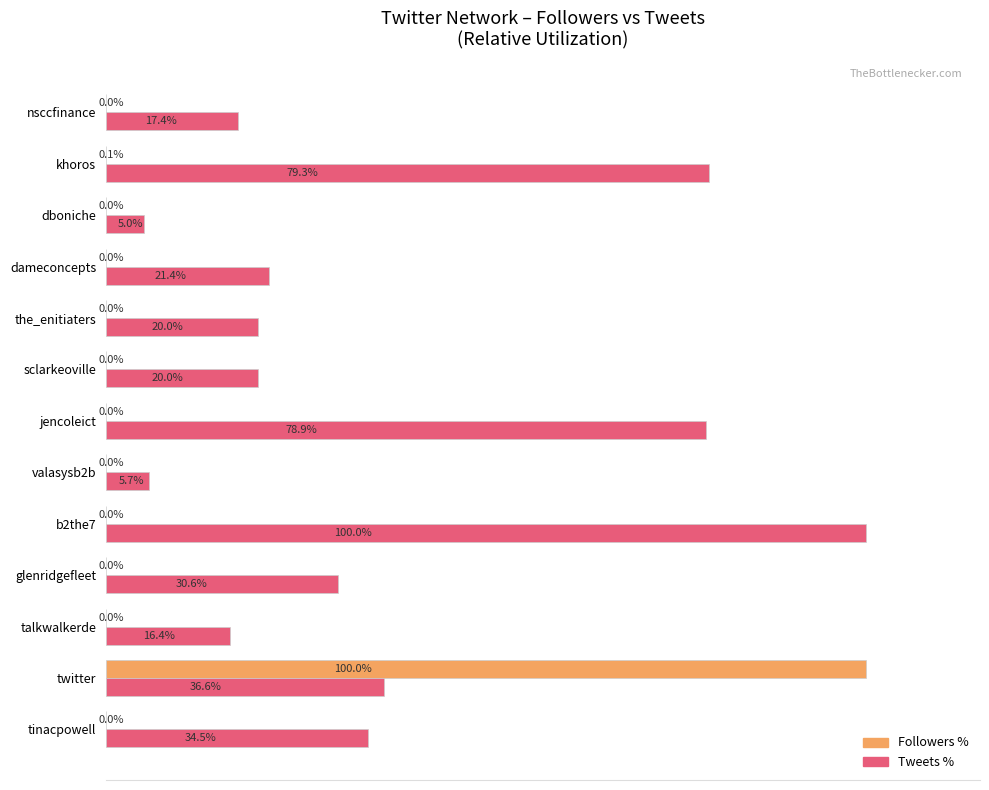

At which category is the sum across all series the highest?

twitter